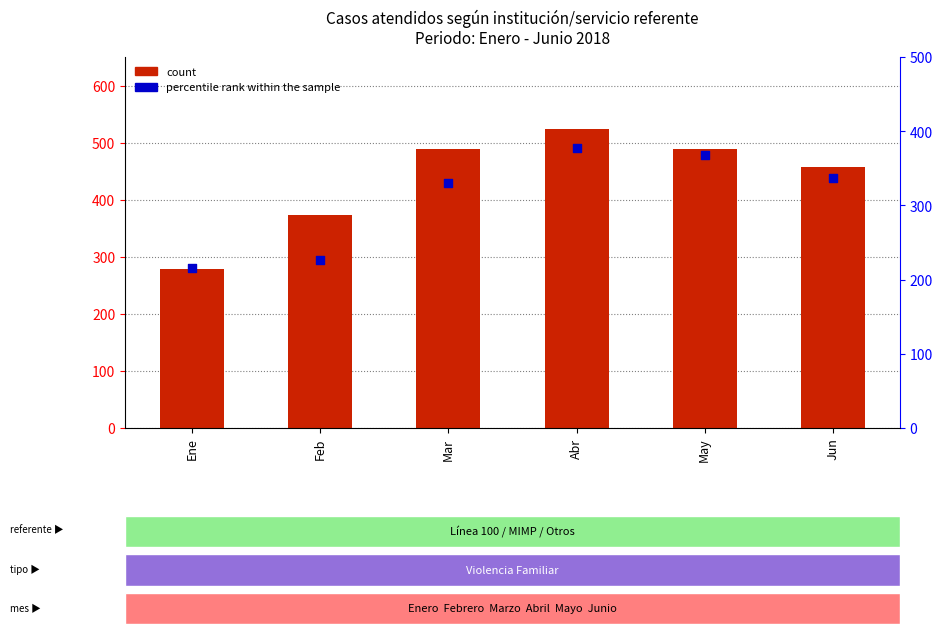

Which series reaches the maximum Y coordinate?

count